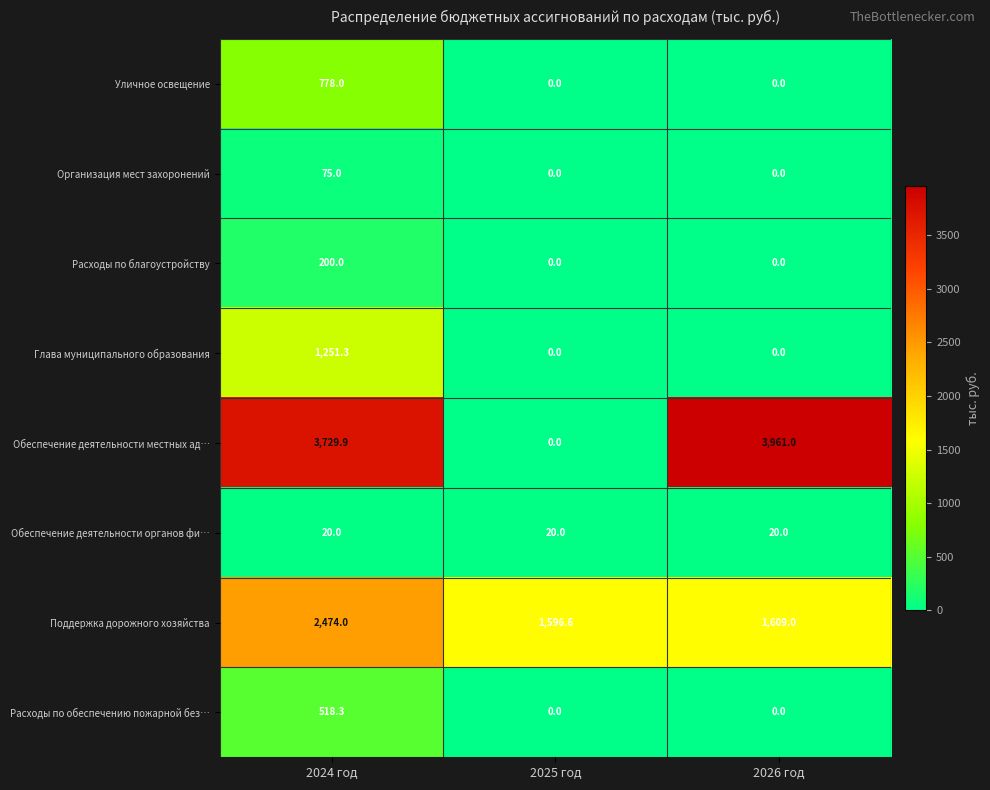

Which series has the widest spread of values?

Обеспечение деятельности местных ад…